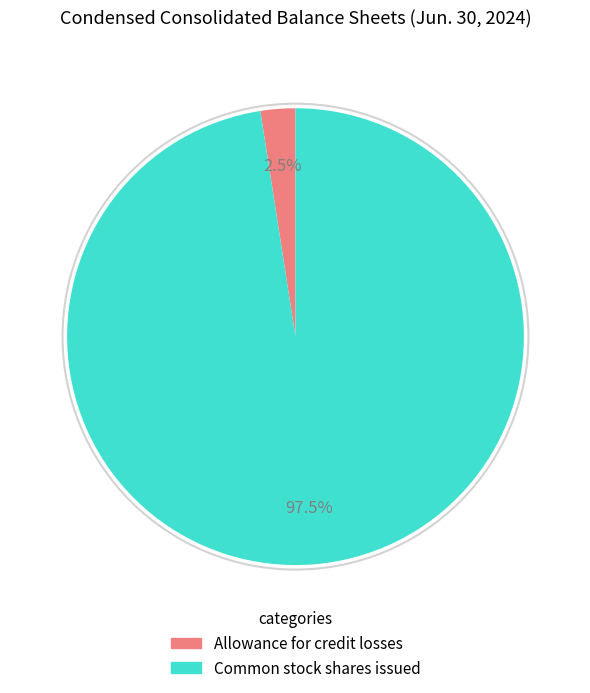

To the nearest percent, what is the difference between the largest and smallest slice percentages?

95%